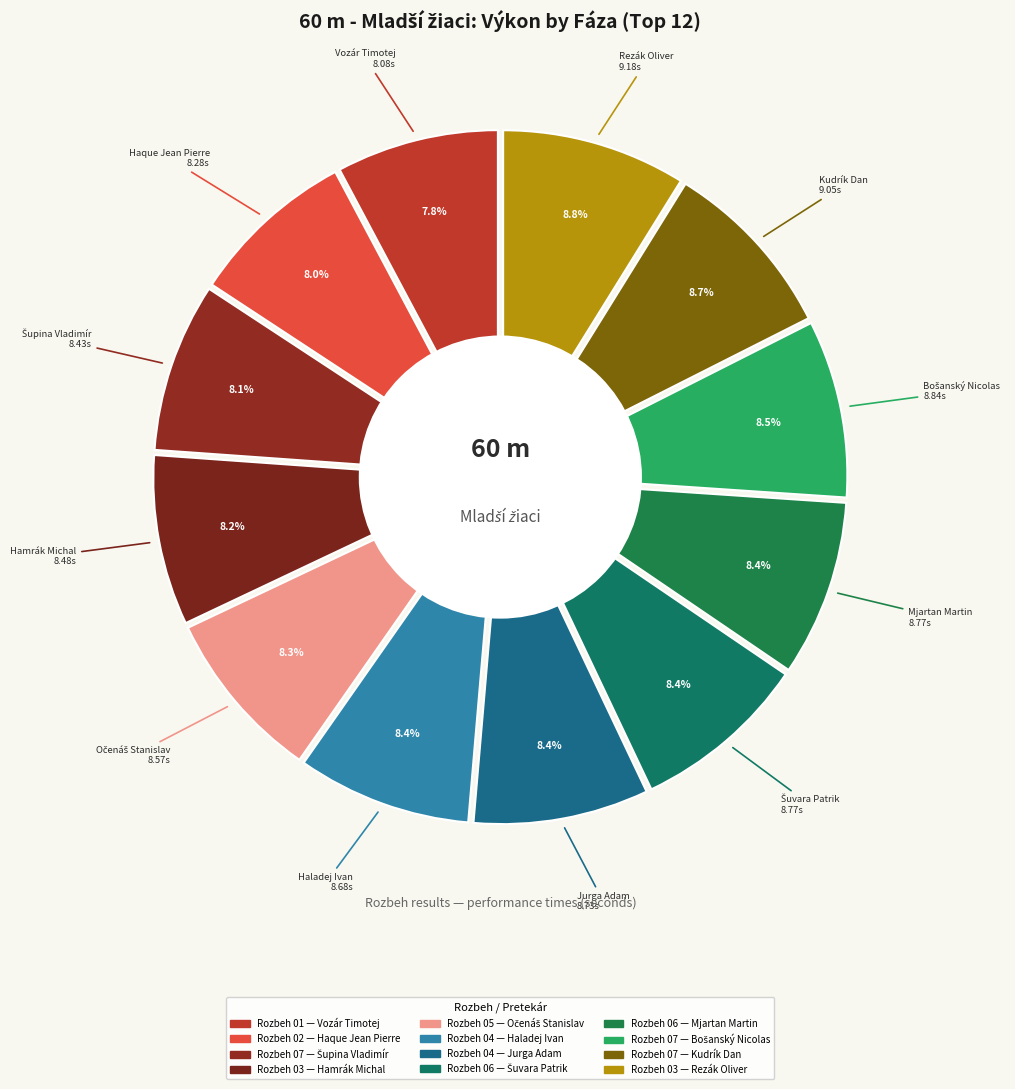

To the nearest percent, what is the combined percentage of Rozbeh 07 and Rozbeh 07?

17%